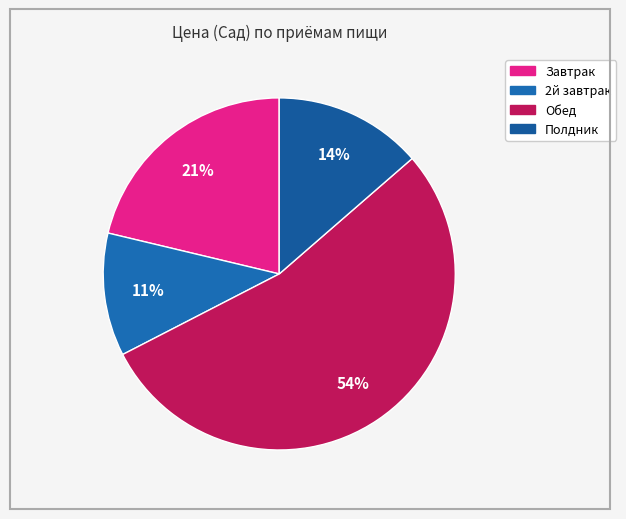

To the nearest percent, what percentage of the pie is 2й завтрак?

11%